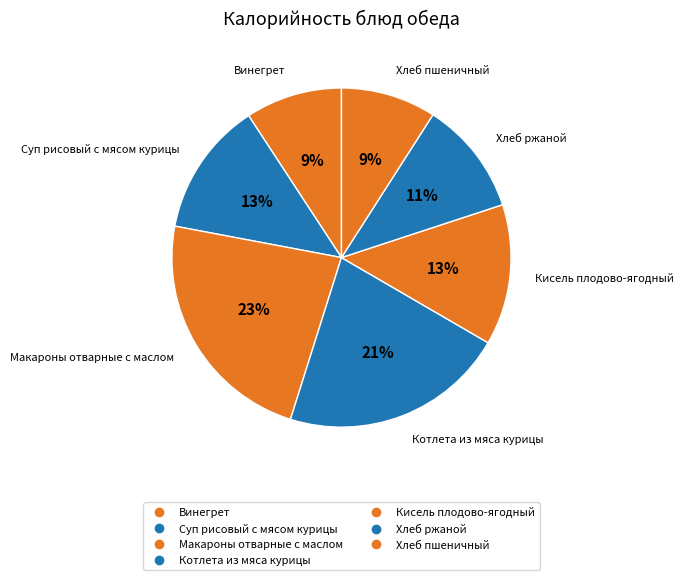

To the nearest percent, what is the combined percentage of Кисель плодово-ягодный and Суп рисовый с мясом курицы?

26%